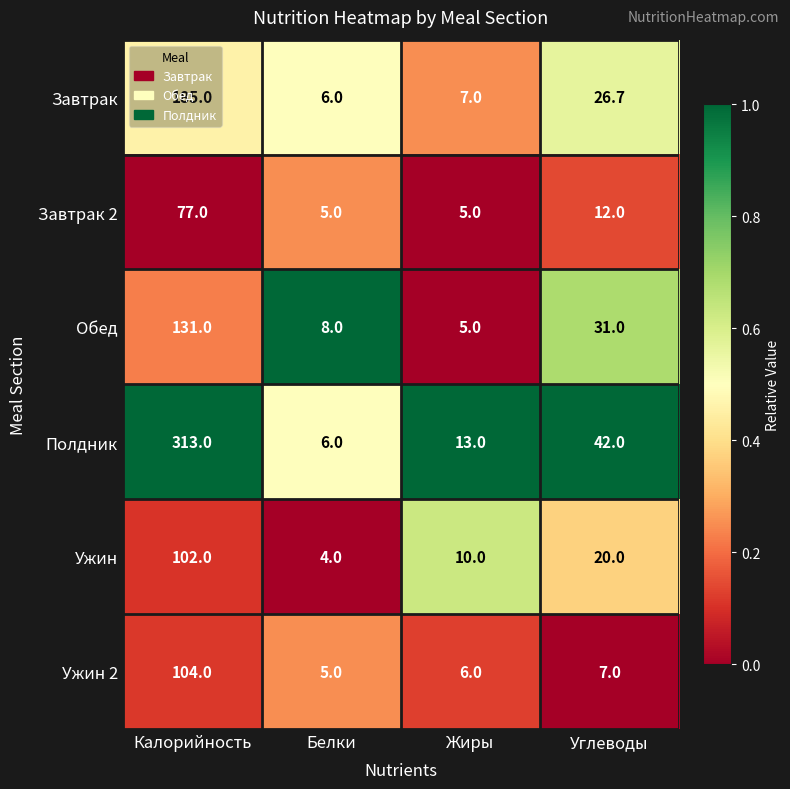

Is it true that Обед equals 198.0 at Калорийность?

False